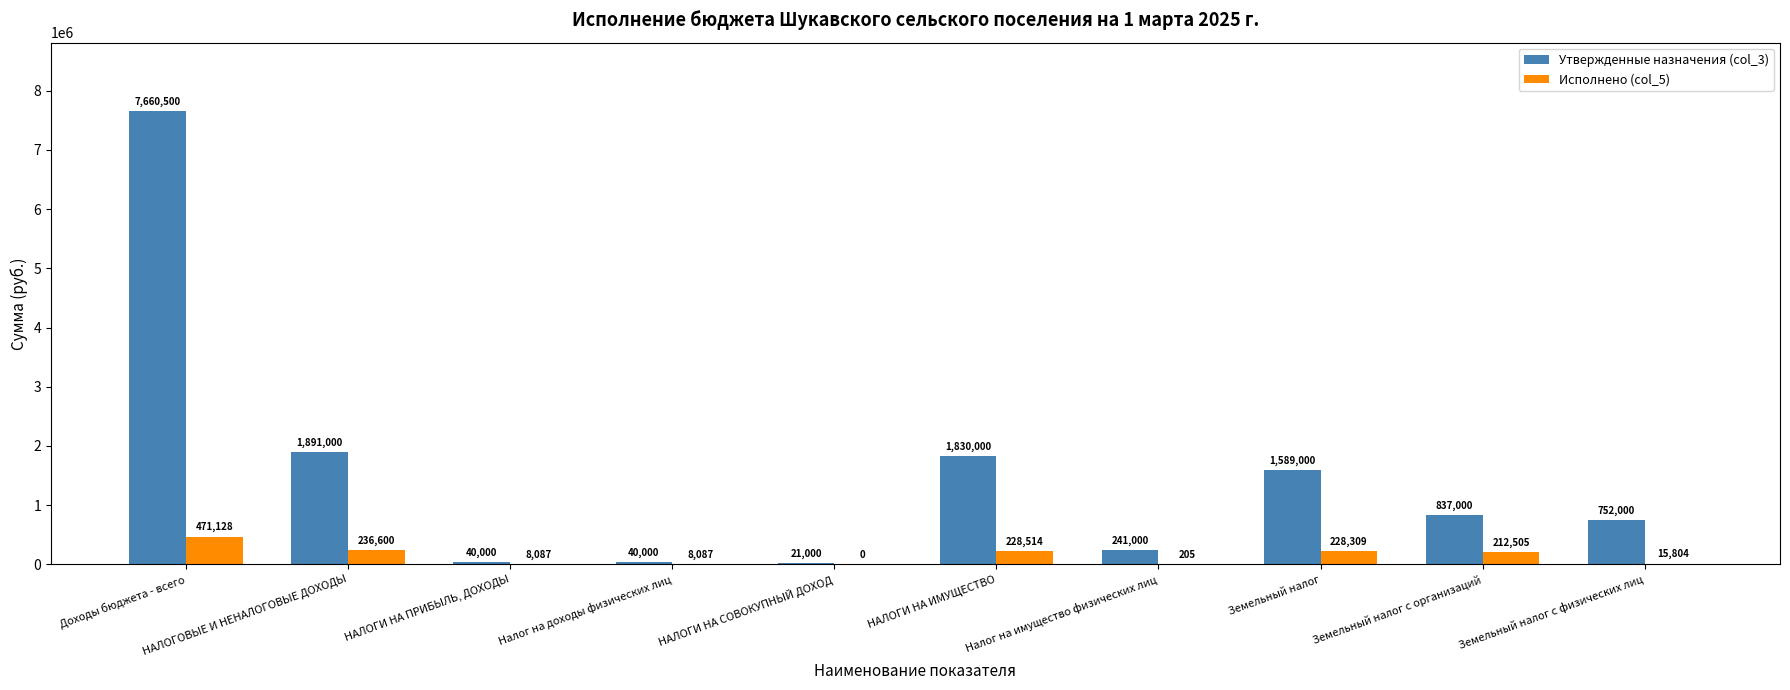

Which series changed the most between НАЛОГИ НА ПРИБЫЛЬ, ДОХОДЫ and Налог на имущество физических лиц?

Утвержденные назначения (col_3)